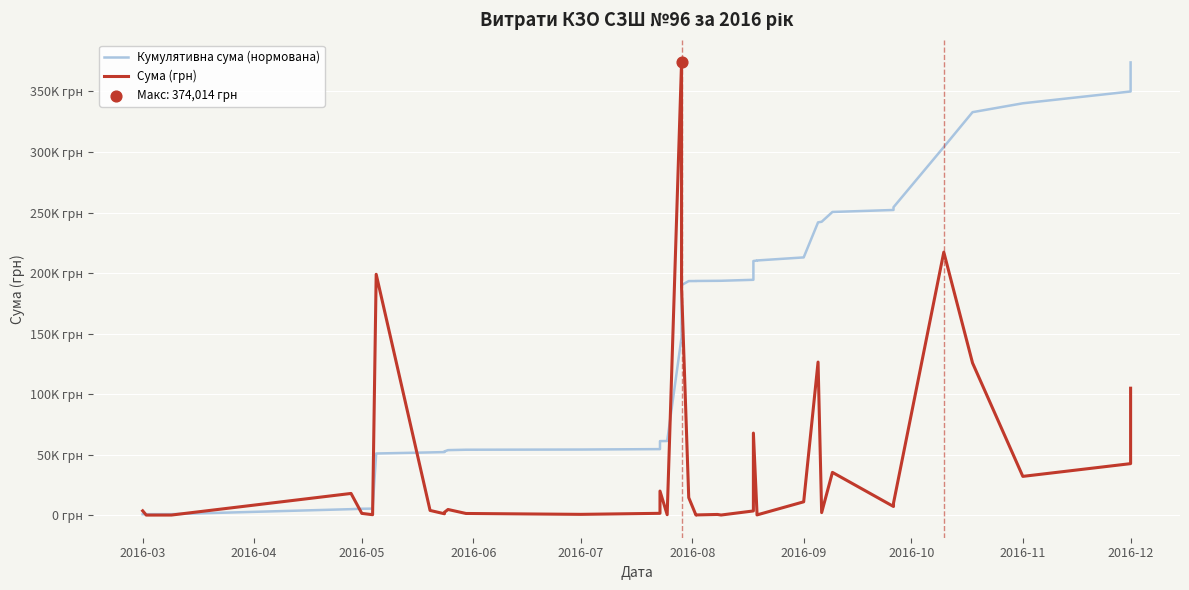

What is the total value across all series at 2016-05?

978.6